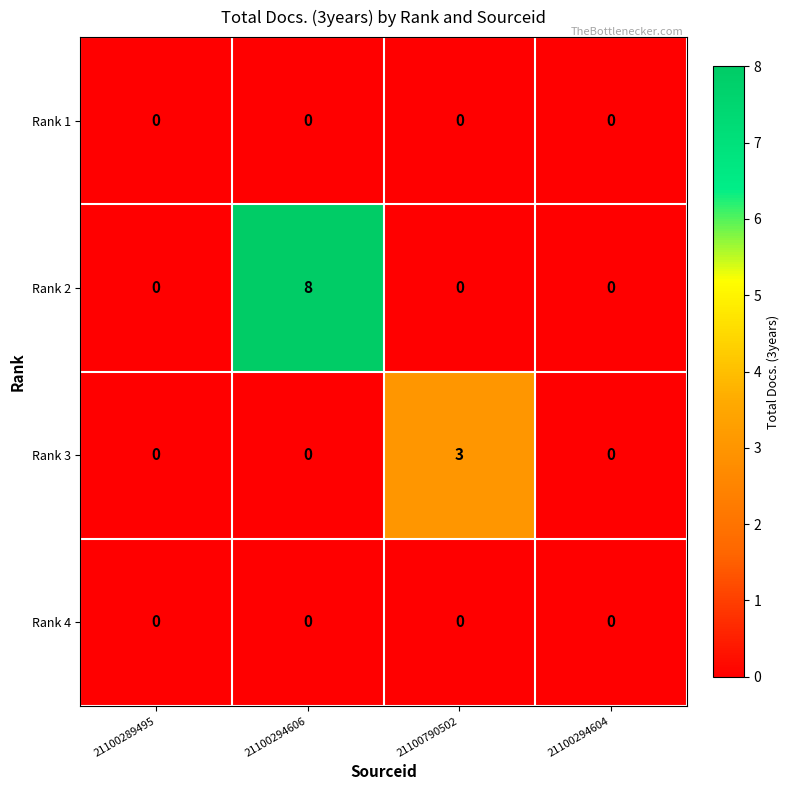

The value of Rank 3 at 21100790502 is 3. True or false?

True